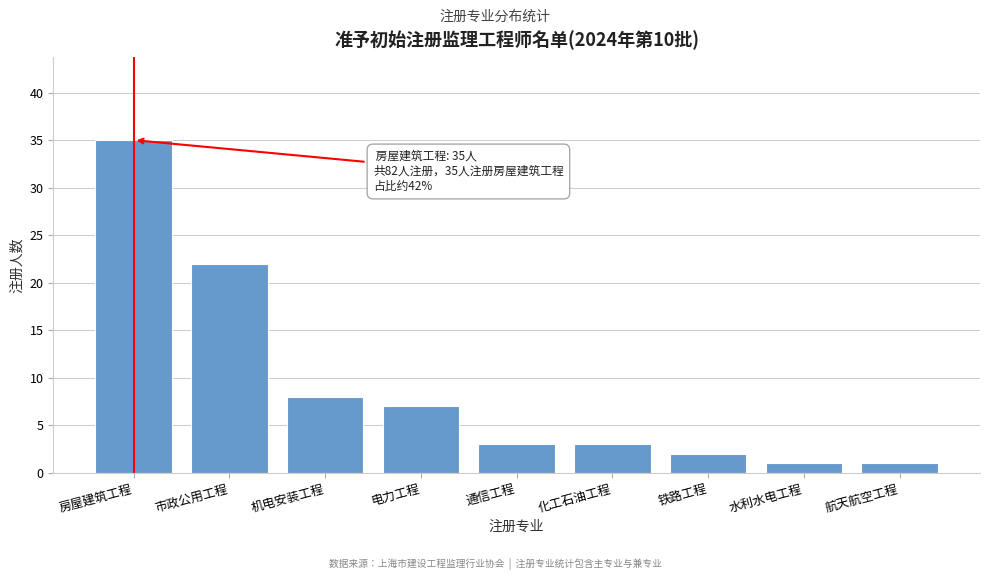

Reading left to right, extract all data points from this chart.

35	22	8	7	3	3	2	1	1